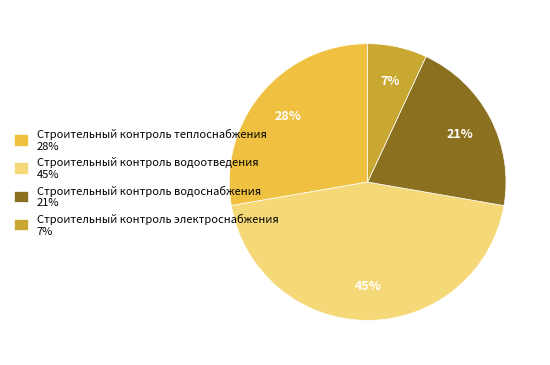

Do Строительный контроль водоотведения and Строительный контроль электроснабжения together represent more than half of the pie?

Yes